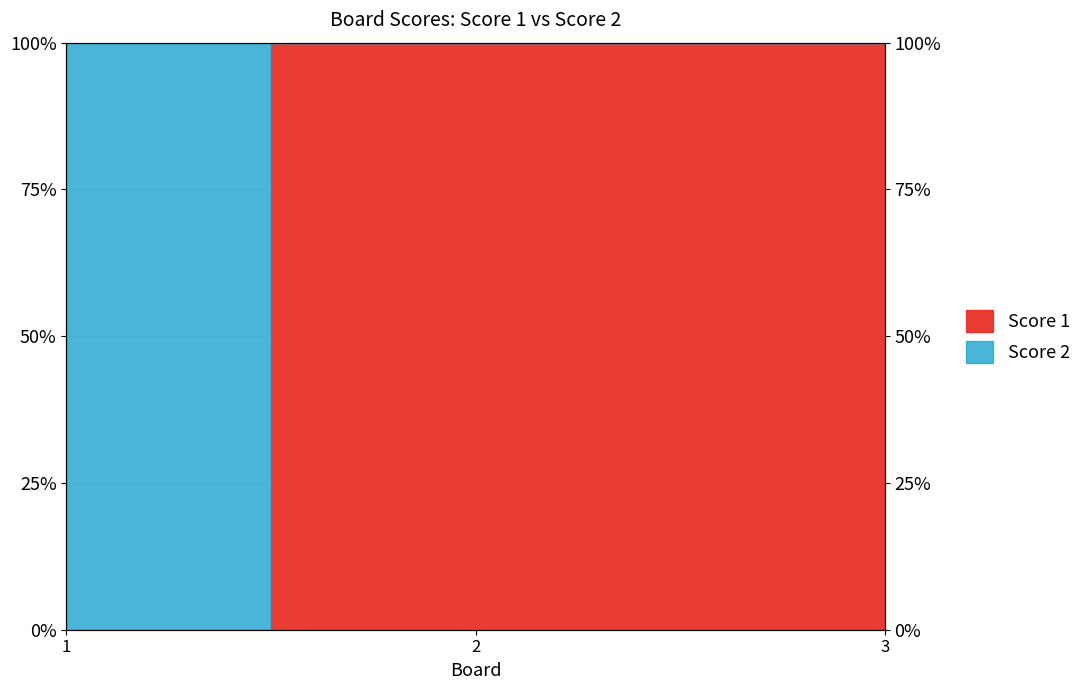

What is the difference between the maximum and minimum values?

100